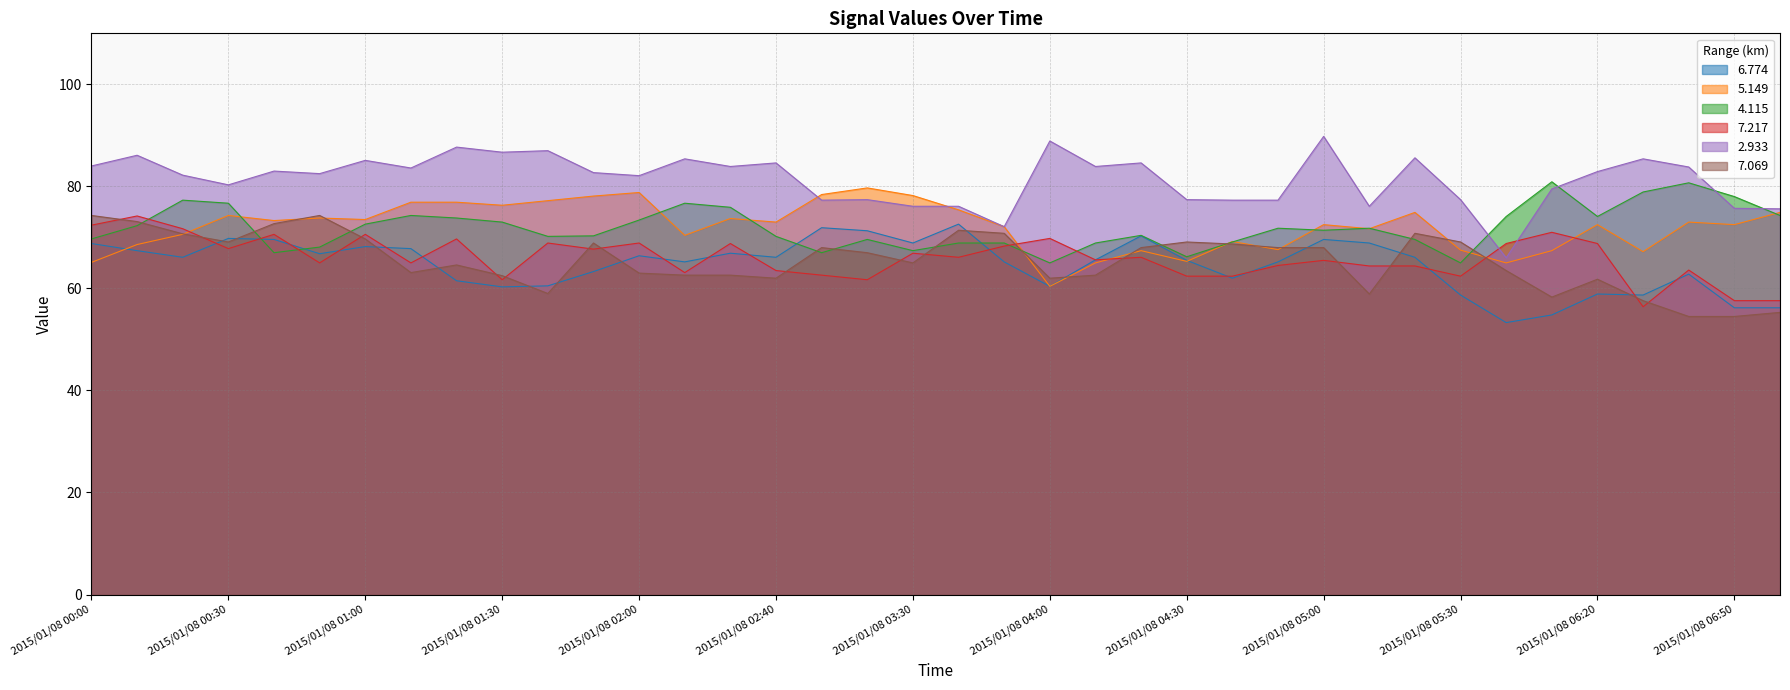

Is the value of   5.149 at 2015/01/08 00:50 greater than the value of   4.115 at 2015/01/08 03:40?

Yes